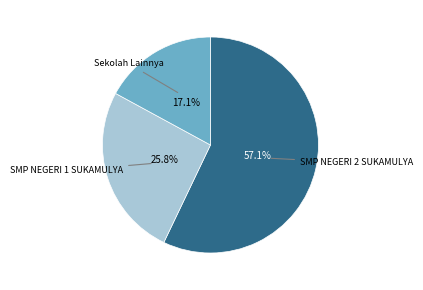

What is the smallest slice in the pie chart?

Sekolah Lainnya